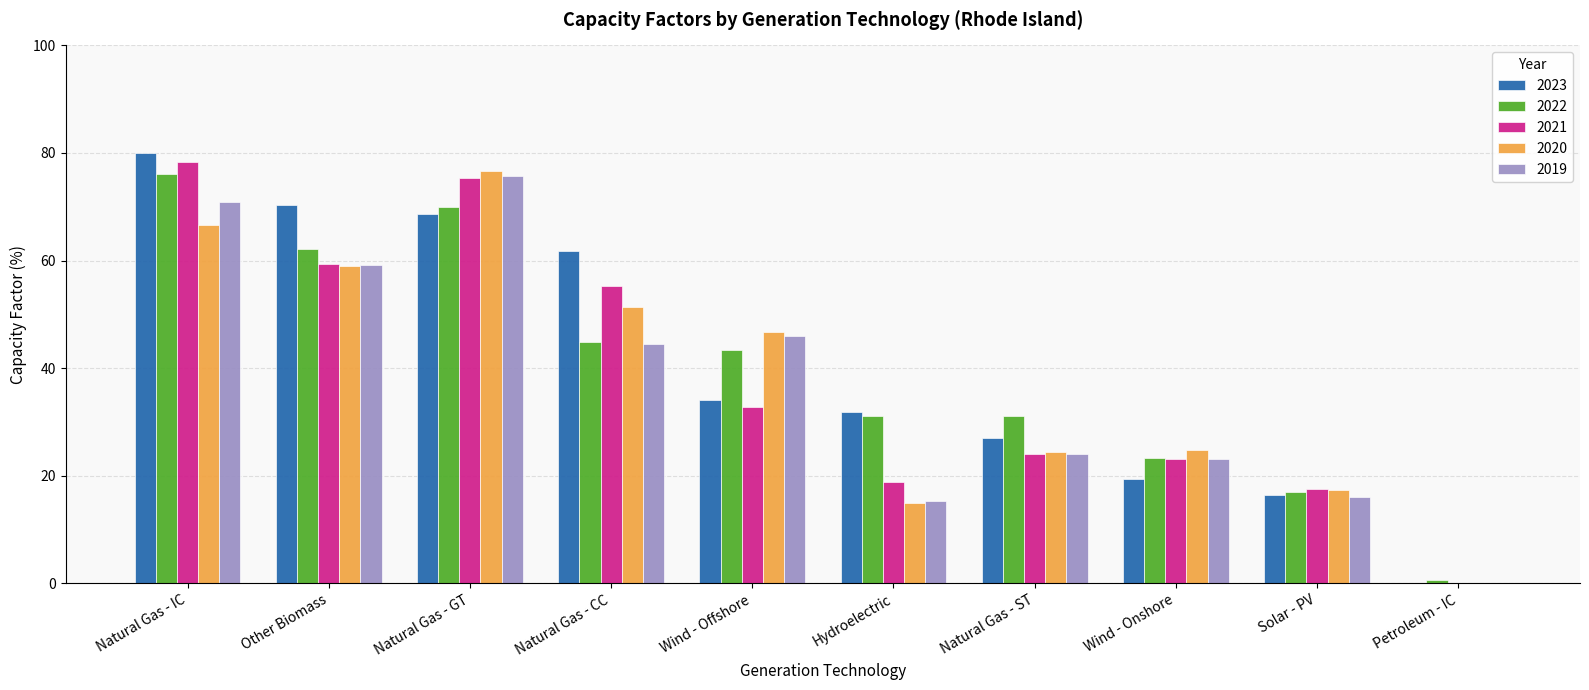

Which category has the highest value in the 2020 series?

Natural Gas - GT